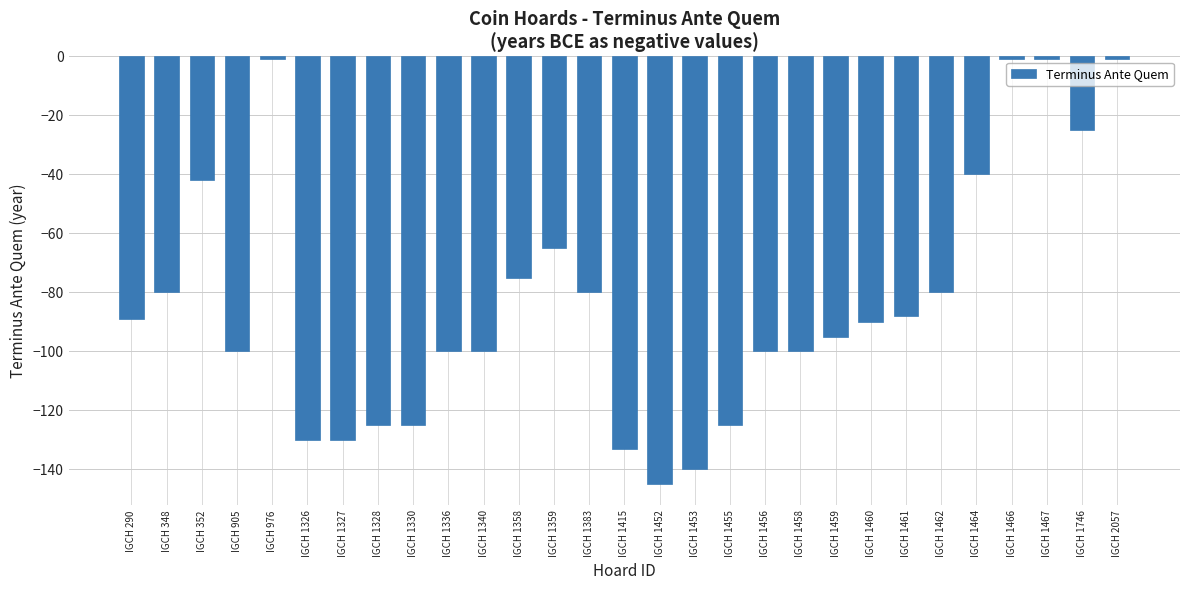

Reading left to right, what are all the values shown in this chart?

-89	-80	-42	-100	-1	-130	-130	-125	-125	-100	-100	-75	-65	-80	-133	-145	-140	-125	-100	-100	-95	-90	-88	-80	-40	-1	-1	-25	-1